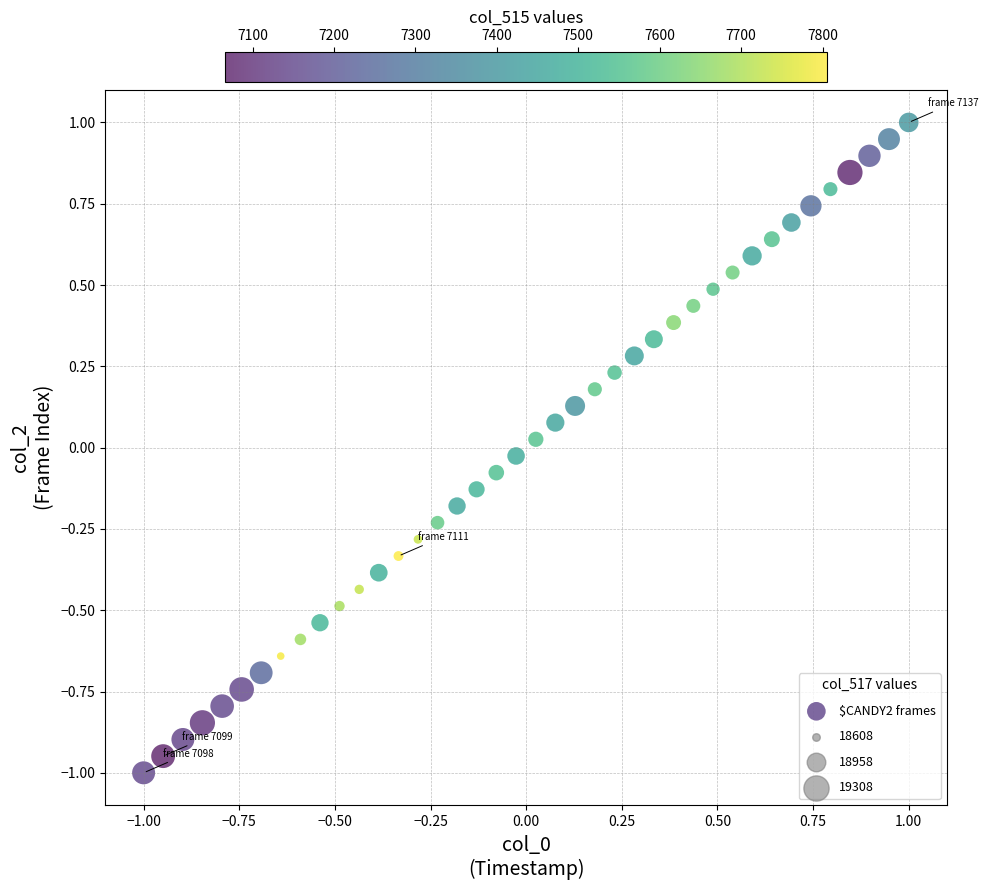

What is the range of X values (max minus min)?

2.0